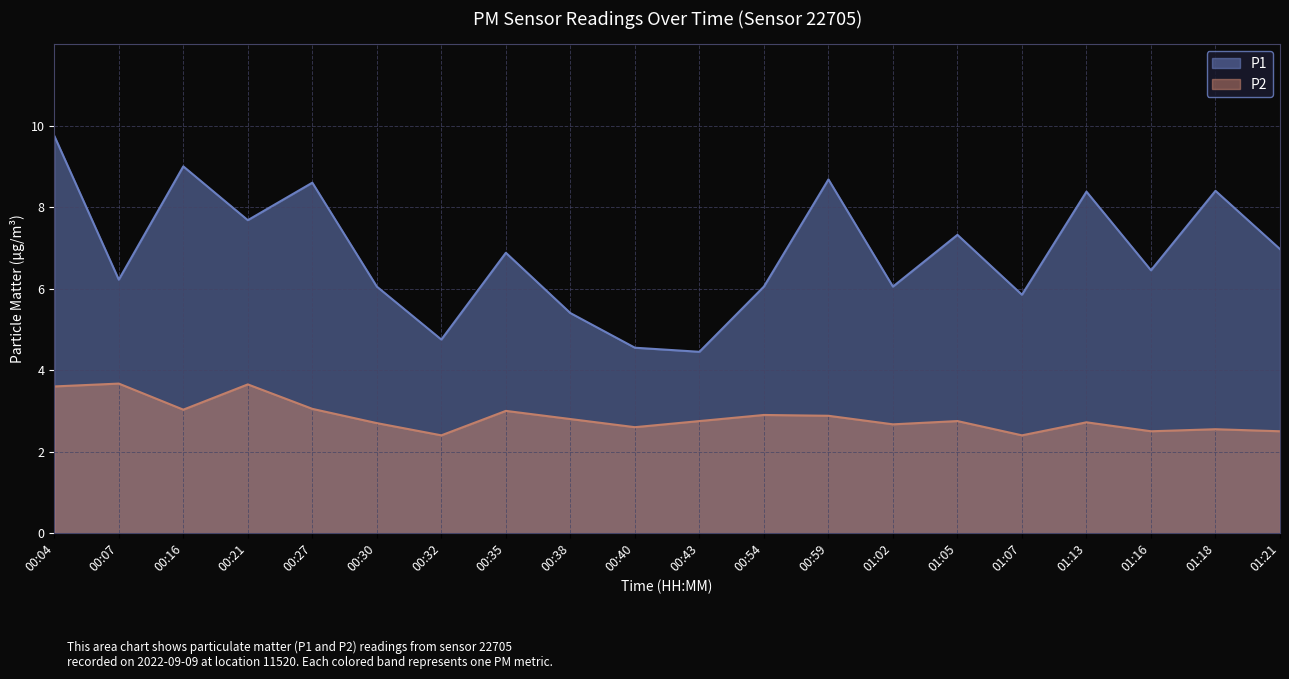

Which category has the highest value in the P2 series?

00:07